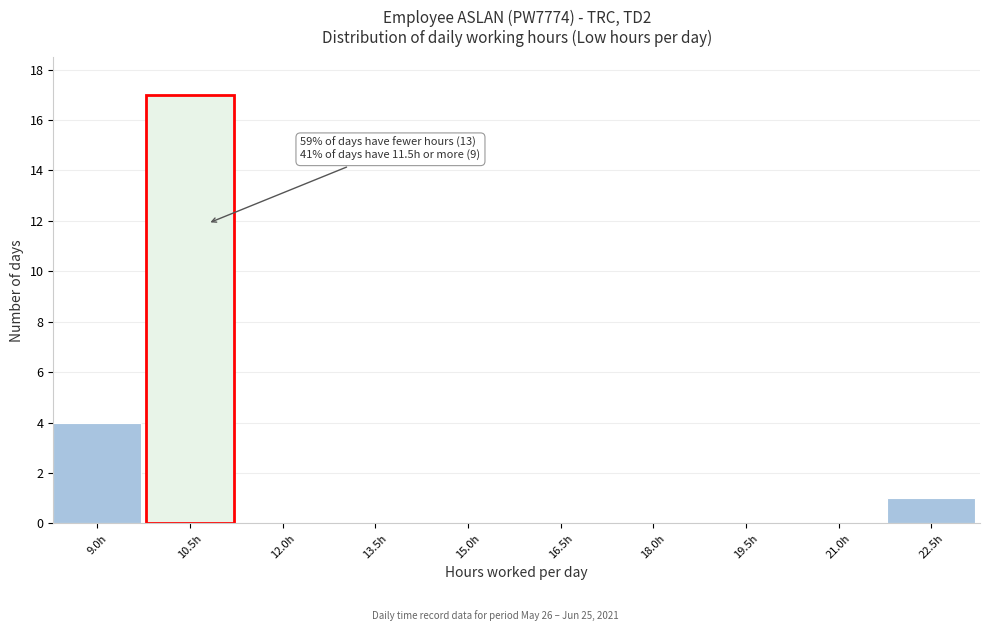

Reading left to right, what are all the values shown in this chart?

9.0h=4	10.5h=17	12.0h=0	13.5h=0	15.0h=0	16.5h=0	18.0h=0	19.5h=0	21.0h=0	22.5h=1